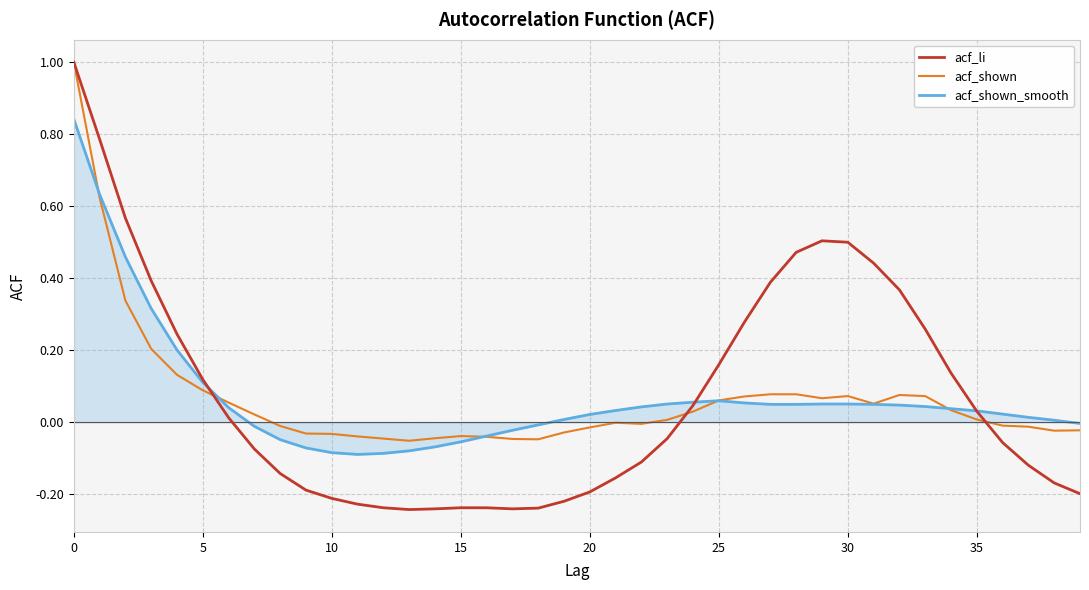

True or false: acf_shown and acf_li cross at least once.

True